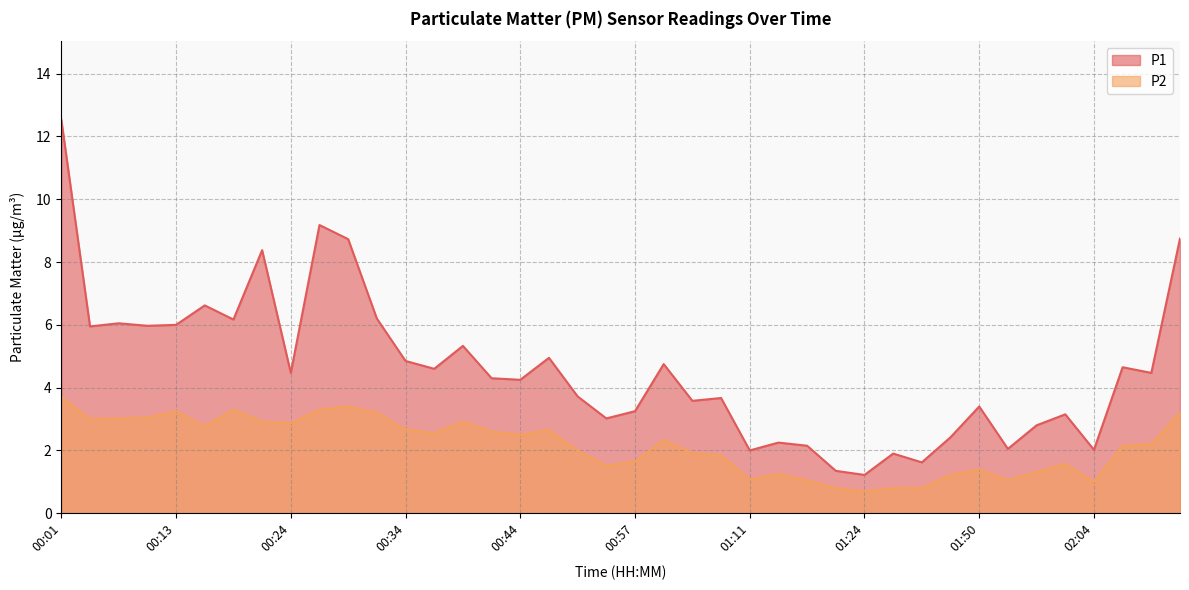

Which has a higher value, 01:29 or 00:06?

00:06